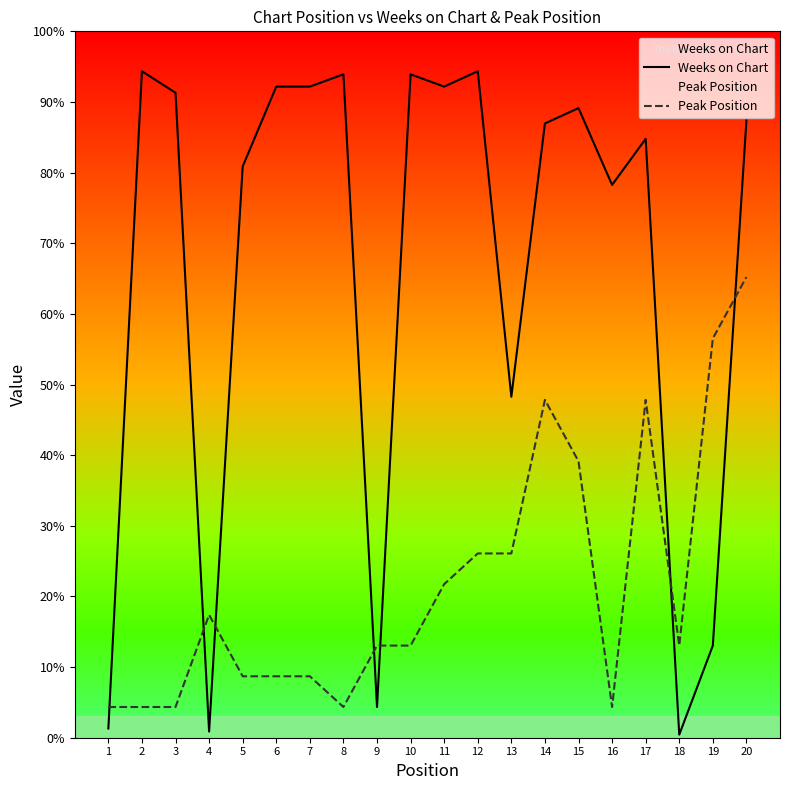

Between which two adjacent categories do Weeks on Chart and Peak Position first intersect?

1 and 2